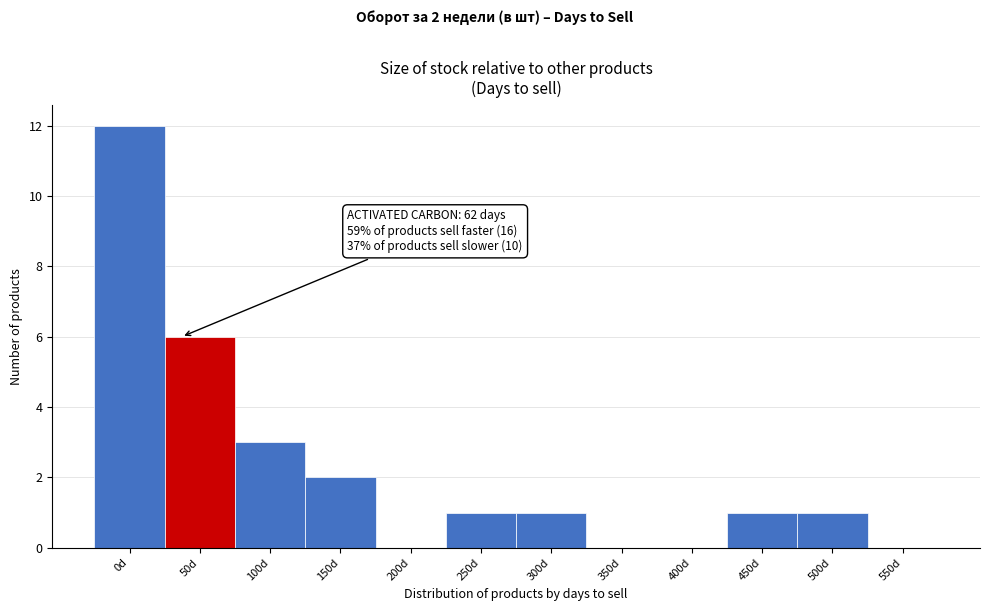

Reading left to right, extract all data points from this chart.

0d=12	50d=6	100d=3	150d=2	200d=0	250d=1	300d=1	350d=0	400d=0	450d=1	500d=1	550d=0